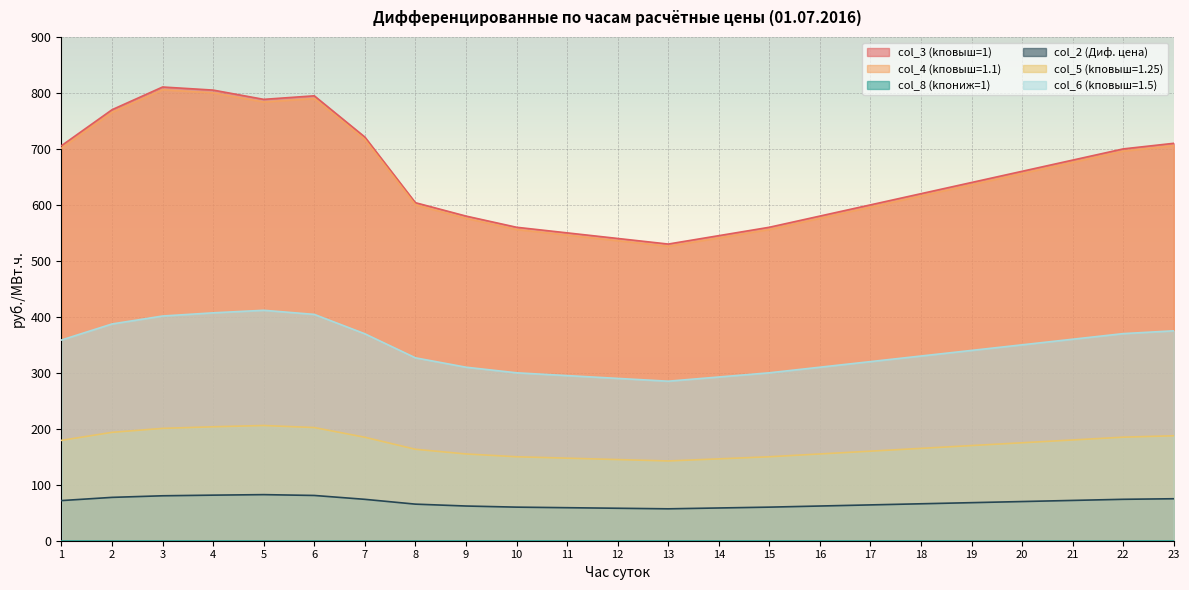

Reading left to right, extract all data points from this chart.

col_3 (kповыш=1): 1=705.8	2=770.0	3=810.6	4=805.1	5=788.5	6=794.8	7=721.2	8=603.9	9=580.0	10=560.0	11=550.0	12=540.0	13=530.0	14=545.0	15=560.0	16=580.0	17=600.0	18=620.0	19=640.0	20=660.0	21=680.0	22=700.0	23=710.0
col_4 (kповыш=1.1): 1=701.4	2=765.3	3=805.7	4=800.2	5=783.8	6=790.1	7=716.8	8=600.1	9=576.0	10=556.0	11=546.0	12=536.0	13=526.0	14=541.0	15=556.0	16=576.0	17=596.0	18=616.0	19=636.0	20=656.0	21=676.0	22=696.0	23=706.0
col_2 (Диф. цена): 1=71.7	2=77.5	3=80.3	4=81.4	5=82.3	6=80.9	7=73.9	8=65.4	9=62.0	10=60.0	11=59.0	12=58.0	13=57.0	14=58.5	15=60.0	16=62.0	17=64.0	18=66.0	19=68.0	20=70.0	21=72.0	22=74.0	23=75.0
col_5 (kповыш=1.25): 1=179.3	2=193.6	3=200.7	4=203.6	5=205.8	6=202.2	7=184.8	8=163.4	9=155.0	10=150.0	11=147.5	12=145.0	13=142.5	14=146.2	15=150.0	16=155.0	17=160.0	18=165.0	19=170.0	20=175.0	21=180.0	22=185.0	23=187.5
col_6 (kповыш=1.5): 1=358.6	2=387.3	3=401.4	4=407.1	5=411.7	6=404.3	7=369.7	8=326.8	9=310.0	10=300.0	11=295.0	12=290.0	13=285.0	14=292.5	15=300.0	16=310.0	17=320.0	18=330.0	19=340.0	20=350.0	21=360.0	22=370.0	23=375.0